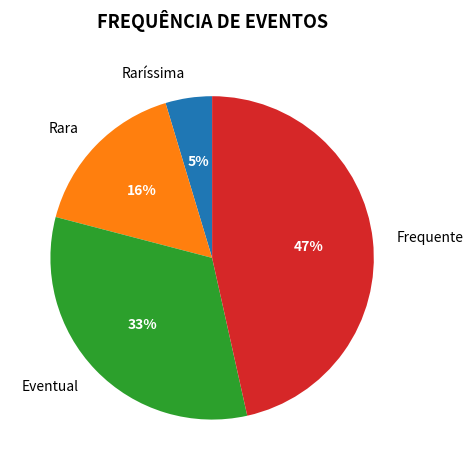

The Raríssima slice represents 14% of the pie. True or false?

False